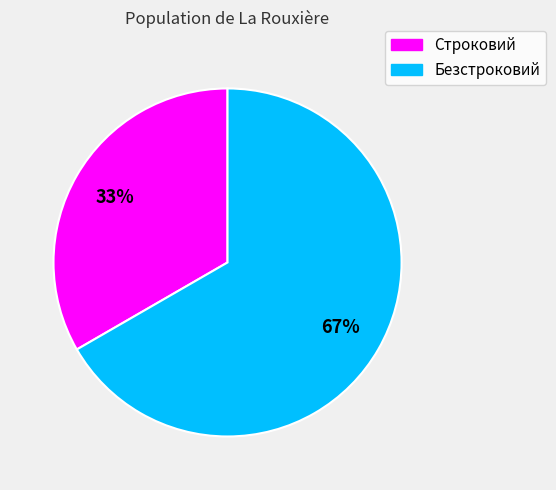

Between Строковий and Безстроковий, which is larger?

Безстроковий